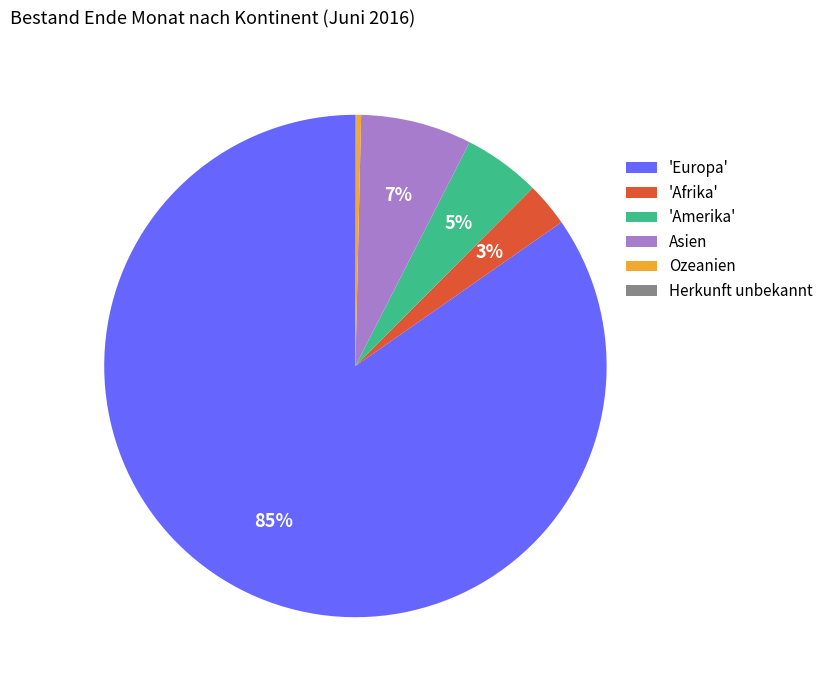

What percentage is the 'Afrika' slice, to the nearest percent?

3%